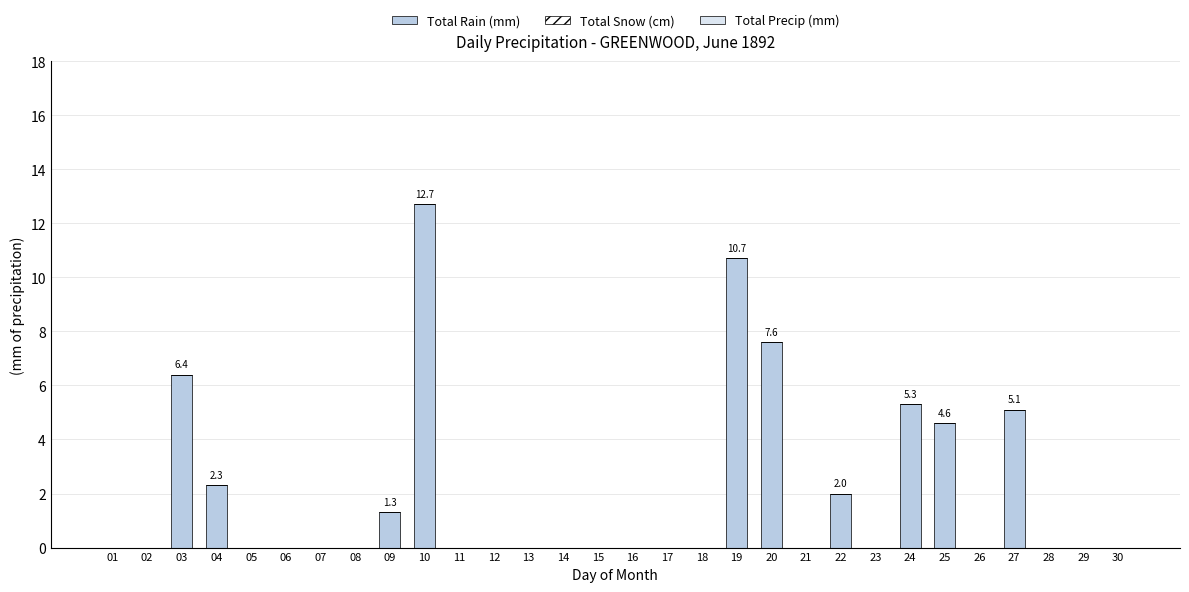

What is the greatest value displayed?

12.7